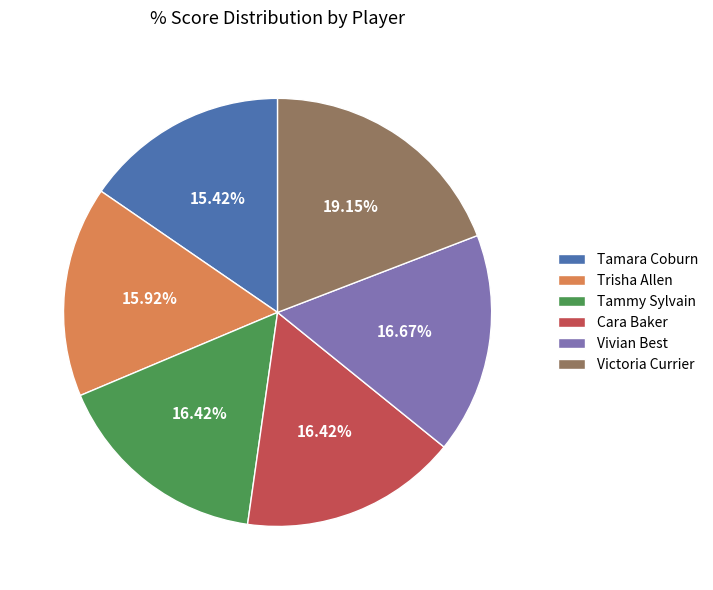

The Cara Baker slice represents 16% of the pie. True or false?

True